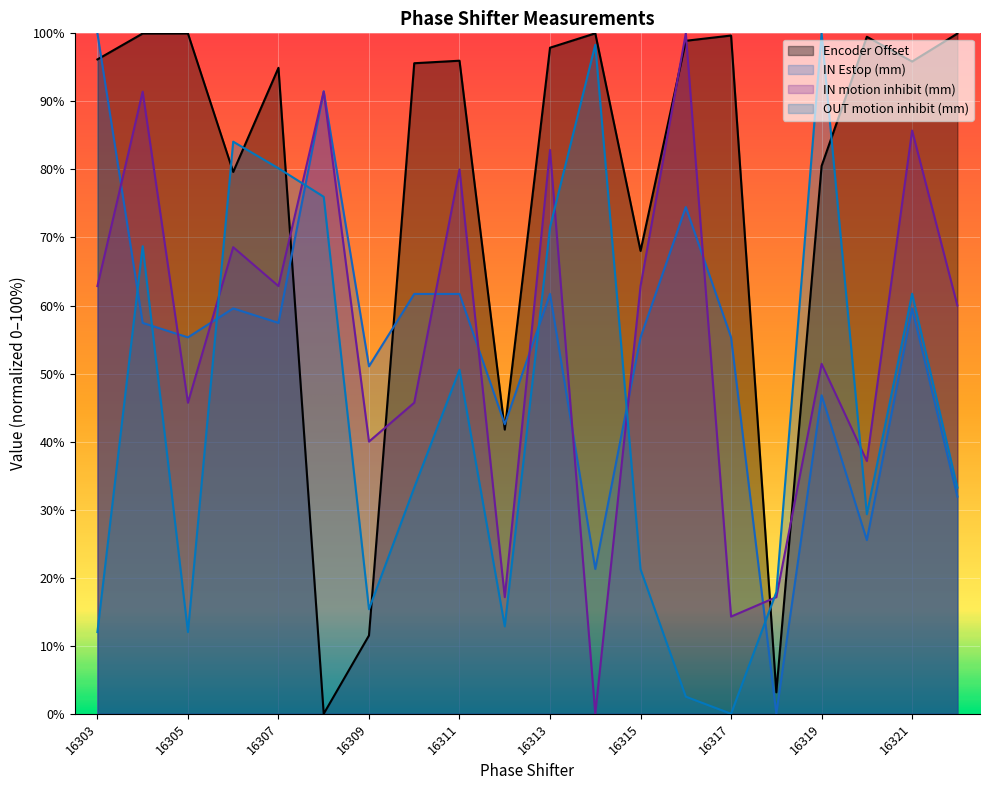

What is the total value across all series at 16321?

302.9